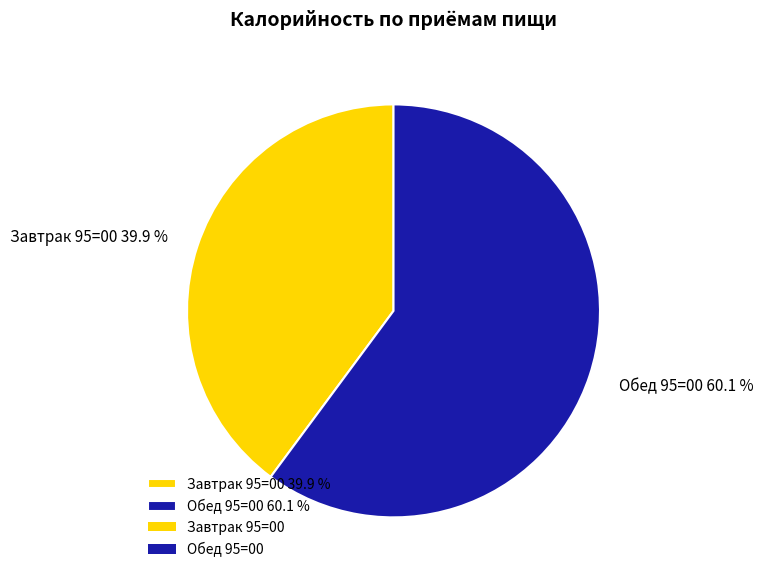

To the nearest percent, what percentage of the pie is Завтрак 95=00?

40%